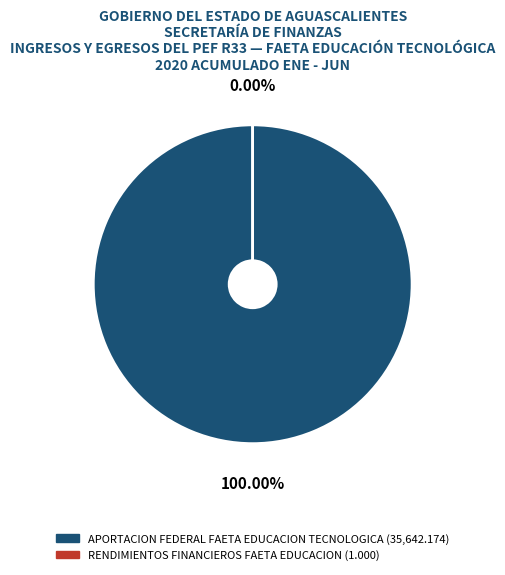

Is it true that APORTACION FEDERAL FAETA EDUCACION TECNOLOGICA is 100% of the pie?

True